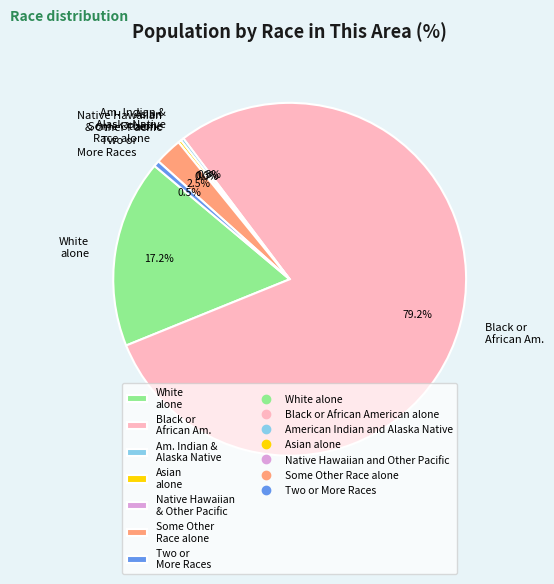

Which slice represents more than half of the pie?

Black or African American alone